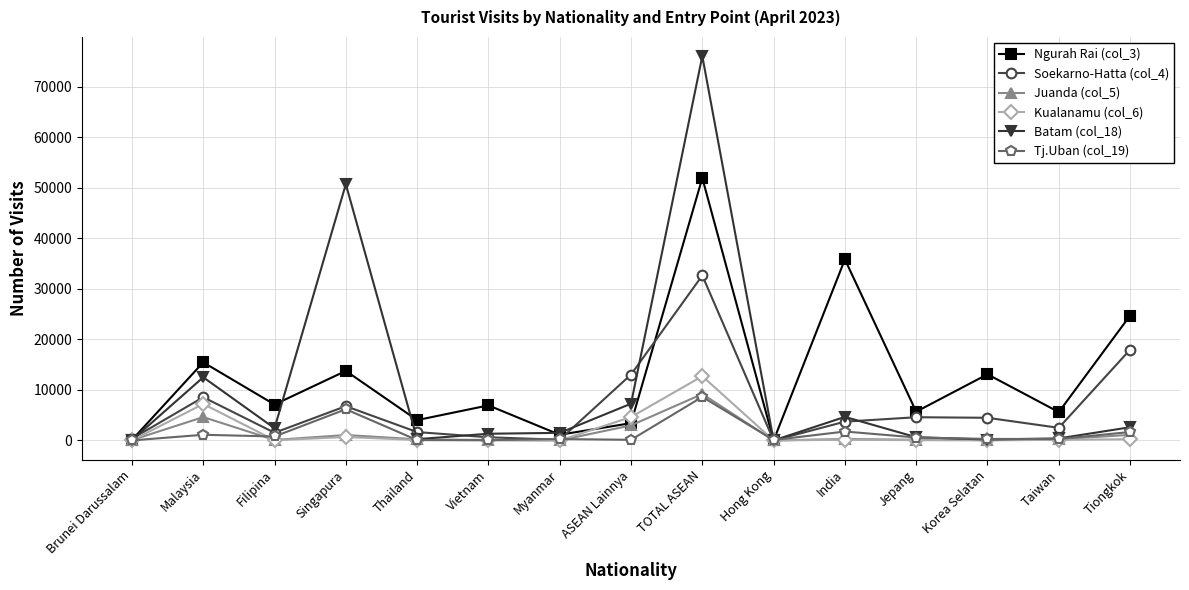

What is the label of the 12th point from the left?

Jepang